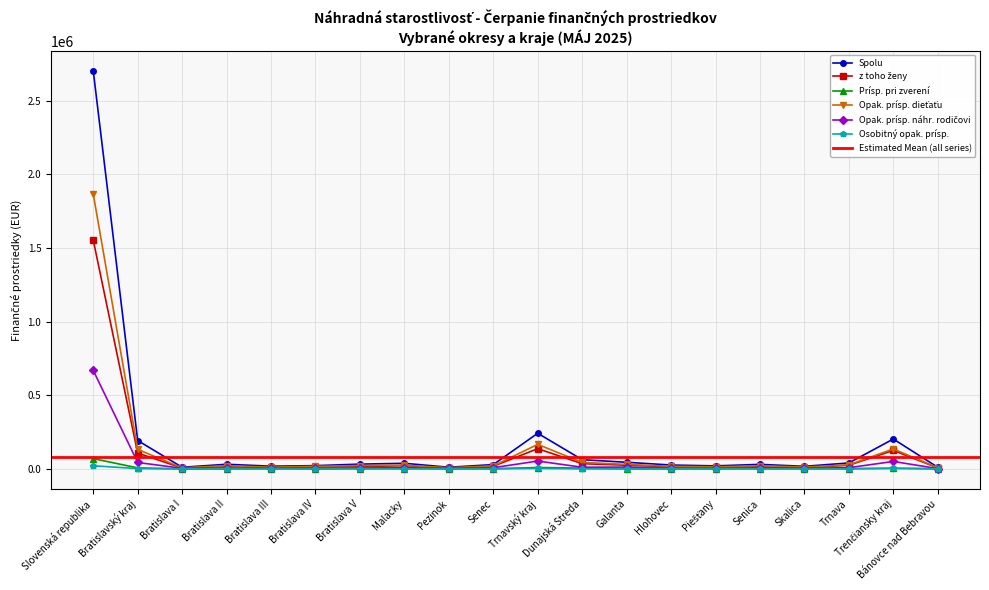

True or false: Prísp. pri zverení and Opak. prísp. náhr. rodičovi cross at least once.

False